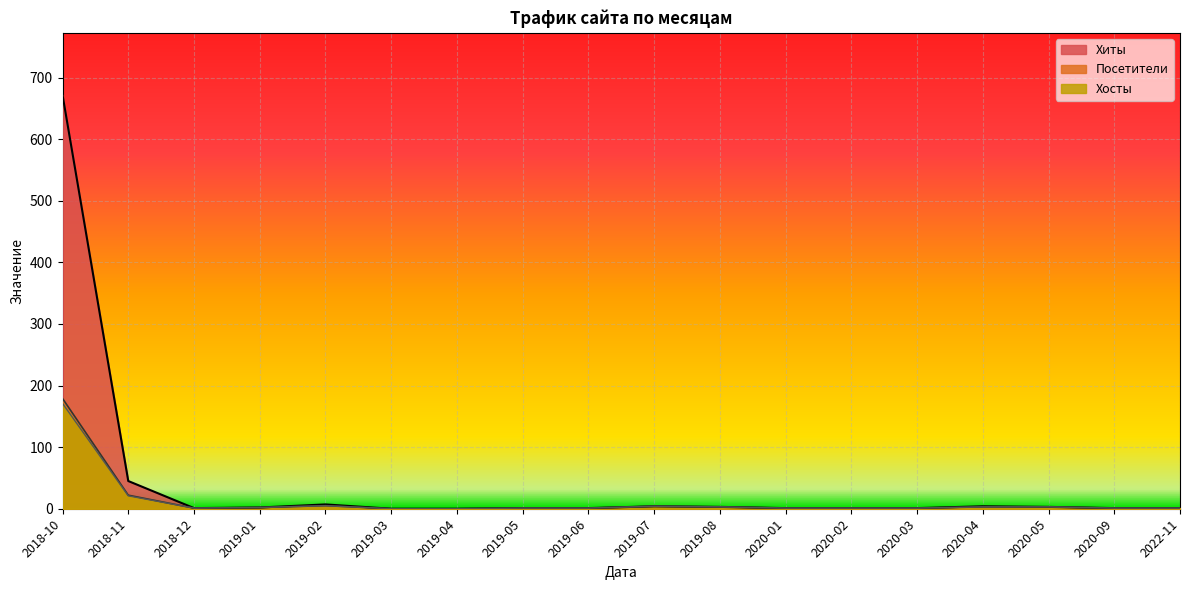

What position from the left is 2019-03?

6